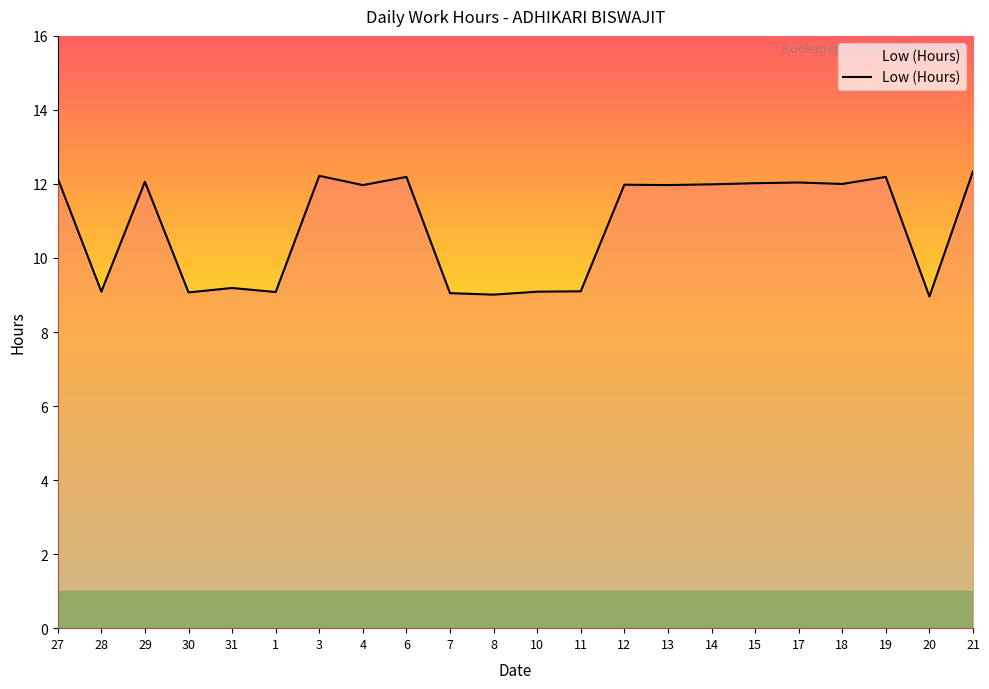

What position from the left is 30?

4